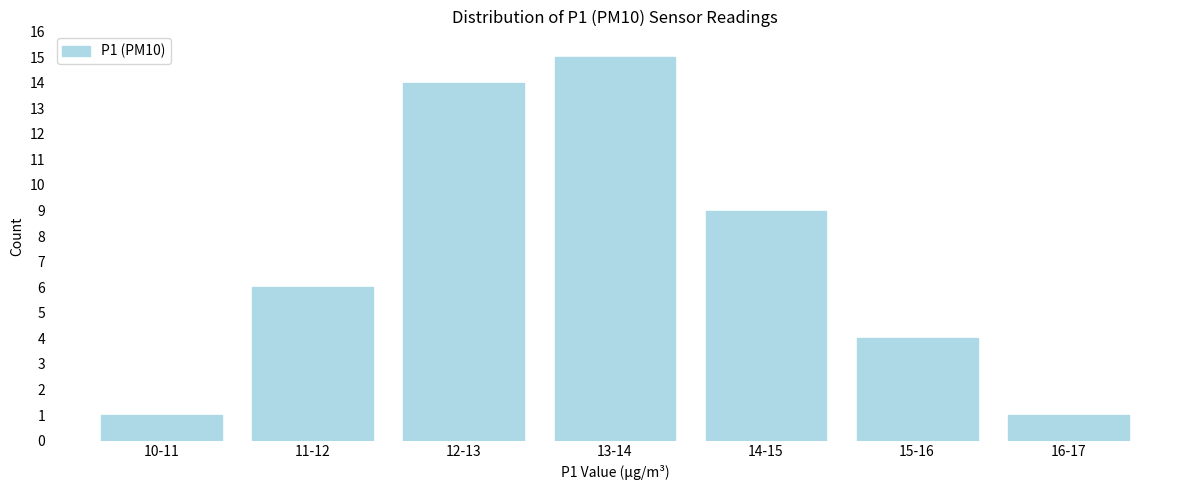

Reading left to right, transcribe all the data shown in this chart.

1	6	14	15	9	4	1